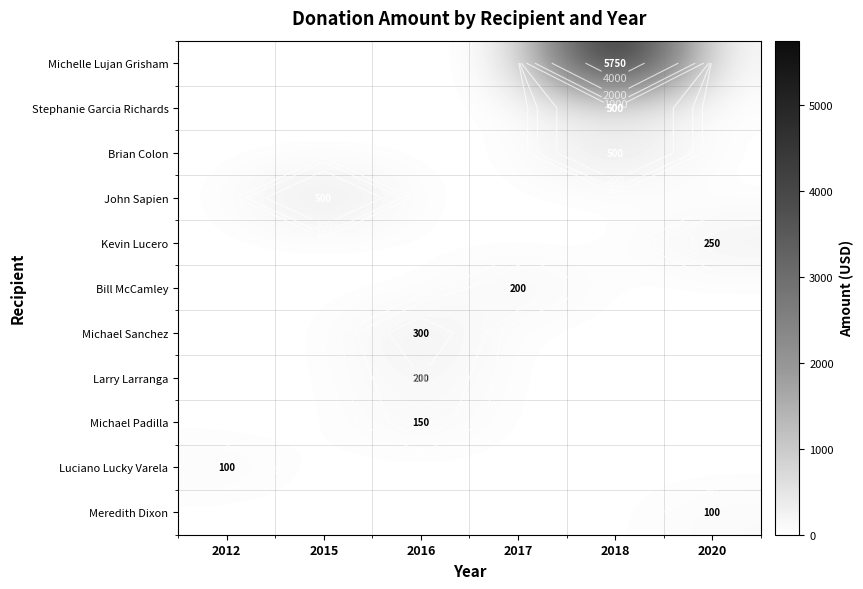

At 2017, list the series in order from smallest to largest.

Michelle Lujan Grisham, Stephanie Garcia Richards, Brian Colon, John Sapien, Kevin Lucero, Michael Sanchez, Larry Larranga, Michael Padilla, Luciano Lucky Varela, Meredith Dixon, Bill McCamley